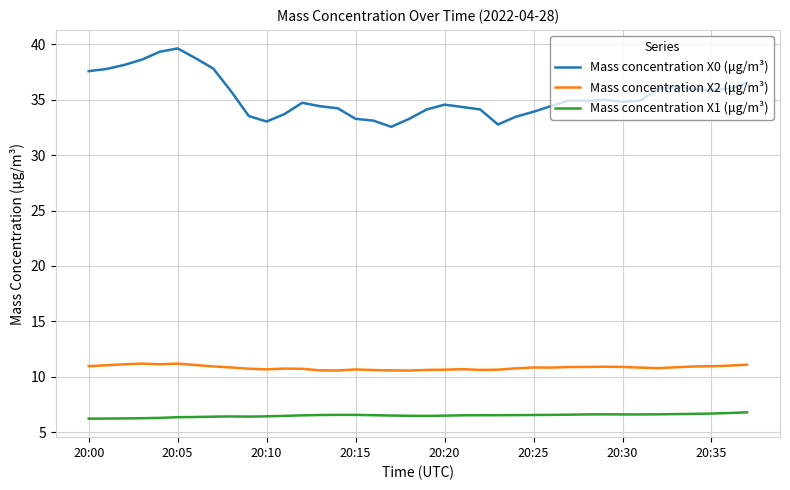

What is the highest value of the Mass concentration X0 (μg/m³) series?

39.6